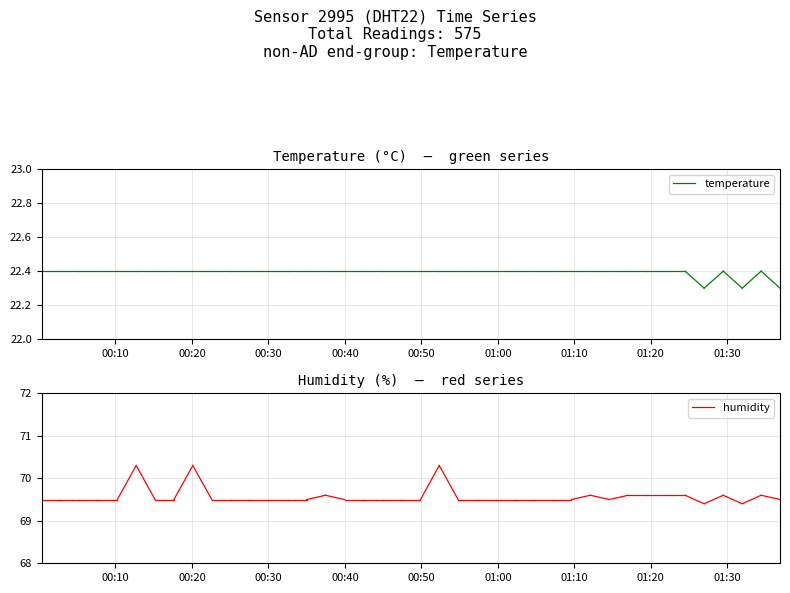

How many lines are shown in the chart?

2